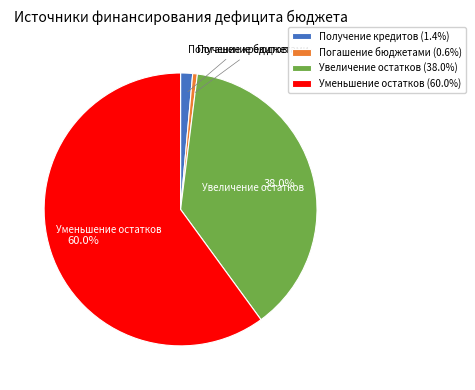

Is the sum of Увеличение остатков (38.0%) and Погашение бюджетами (0.6%) greater than half?

No